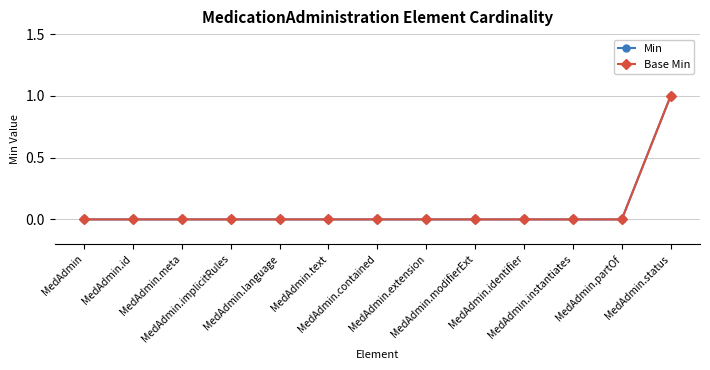

True or false: Base Min has more than 2 interior local peaks.

False